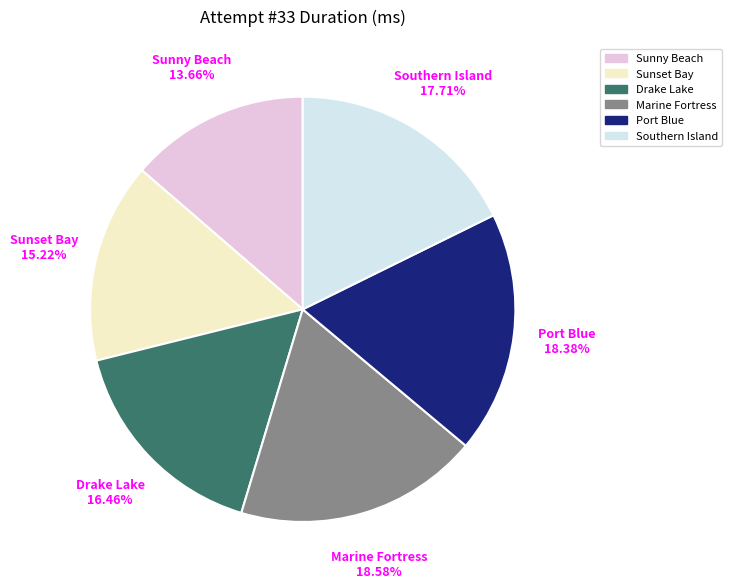

Combined, do Sunny Beach and Port Blue account for over 50%?

No